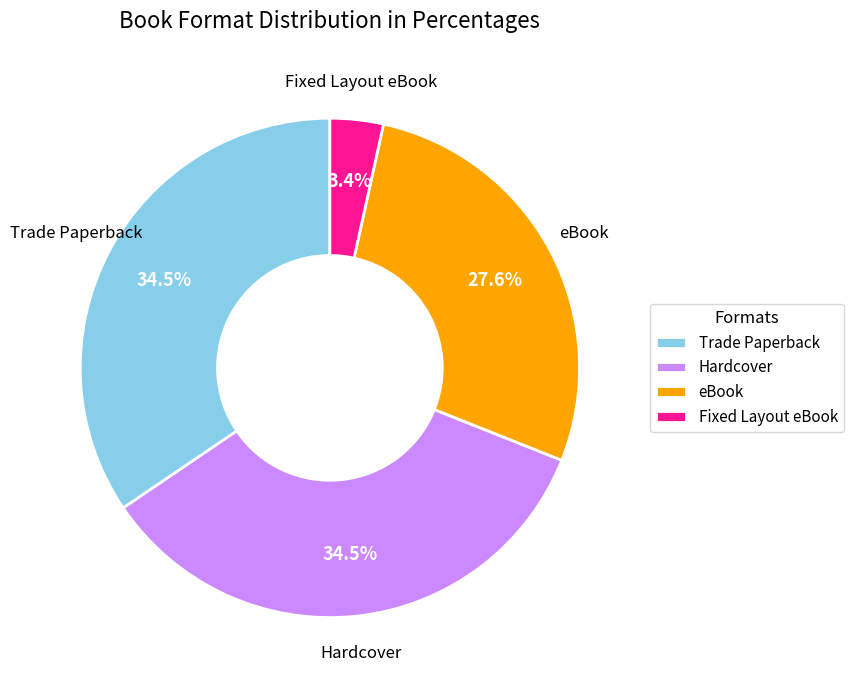

To the nearest percent, what percentage of the pie is Fixed Layout eBook?

3%